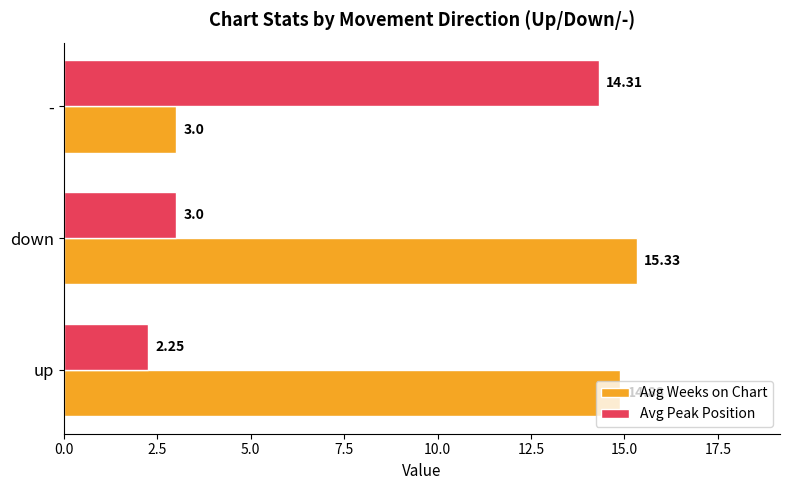

At which label is Avg Weeks on Chart closest to 9?

up